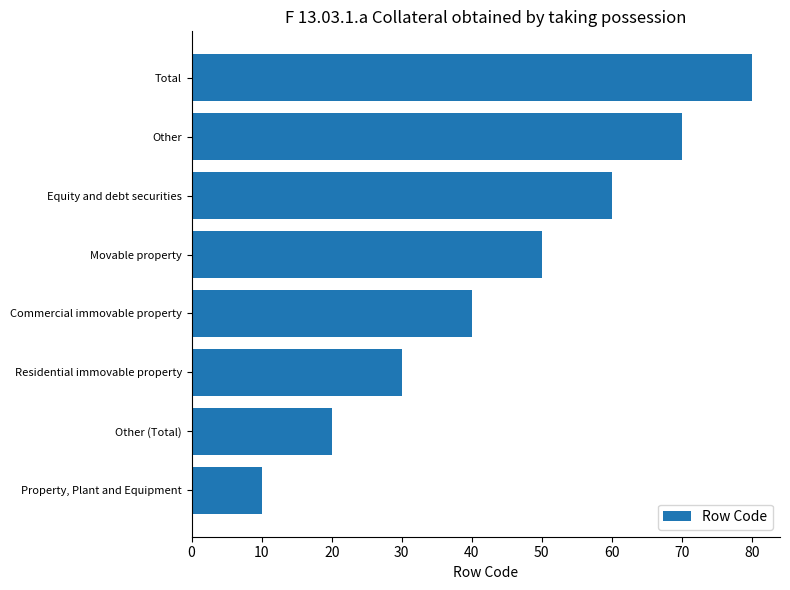

What is the difference between the values at Other (Total) and Equity and debt securities?

40